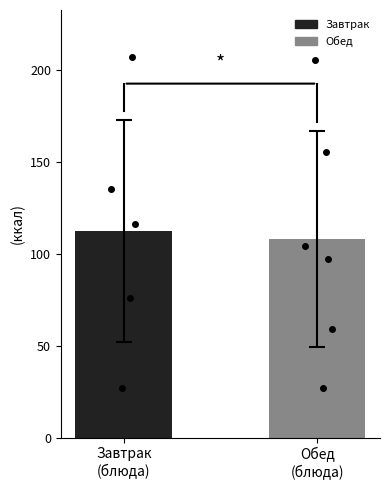

Rank the categories by value from highest to lowest.

Завтрак
(блюда), Обед
(блюда)